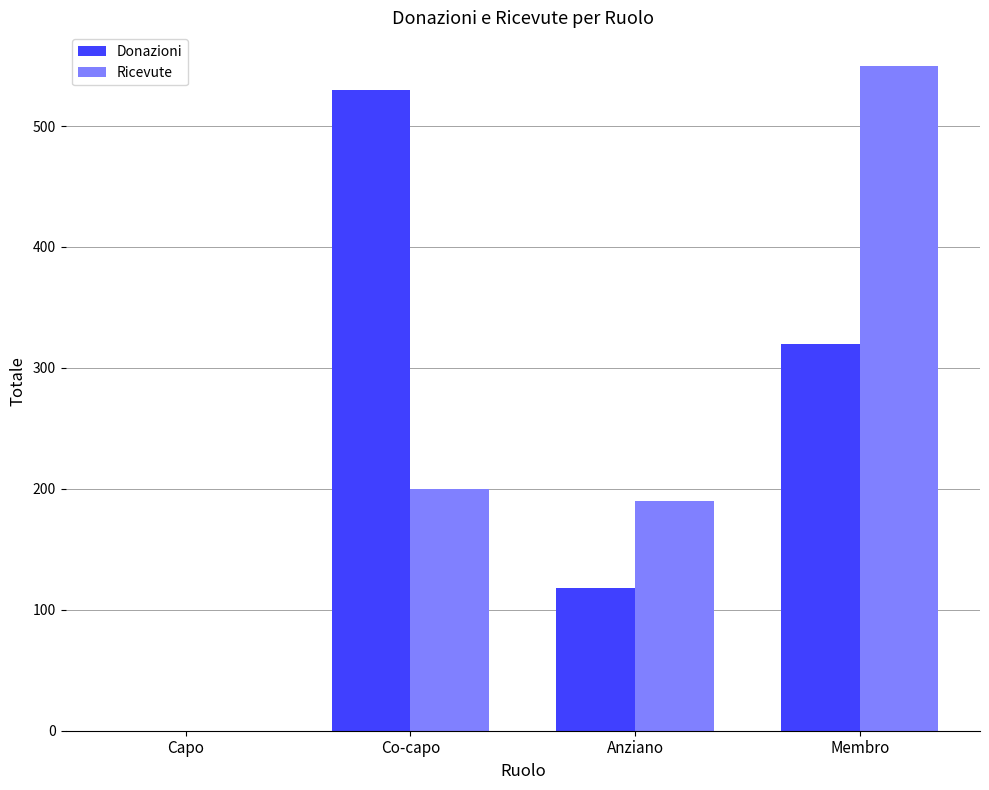

Reading right to left, what are all the values shown in this chart?

Donazioni: Membro=320	Anziano=118	Co-capo=530	Capo=0
Ricevute: Membro=550	Anziano=190	Co-capo=200	Capo=0